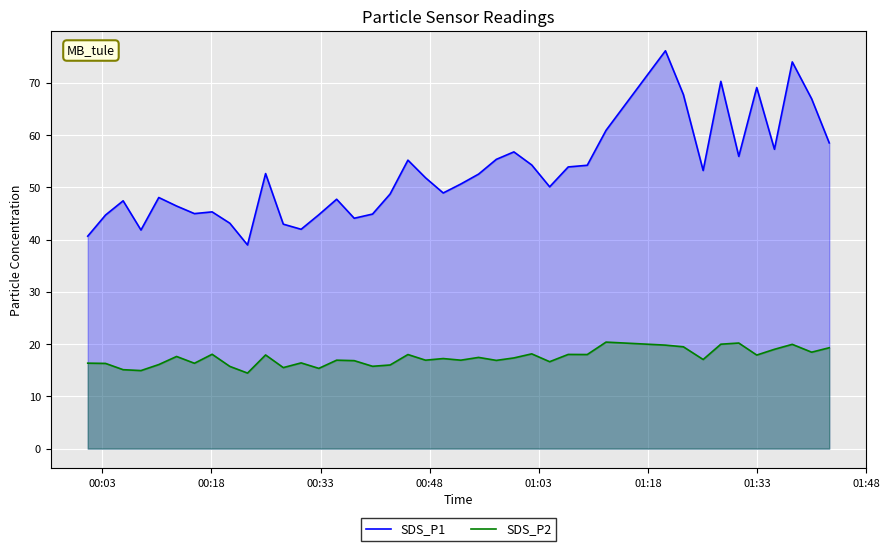

How many lines are shown in the chart?

2